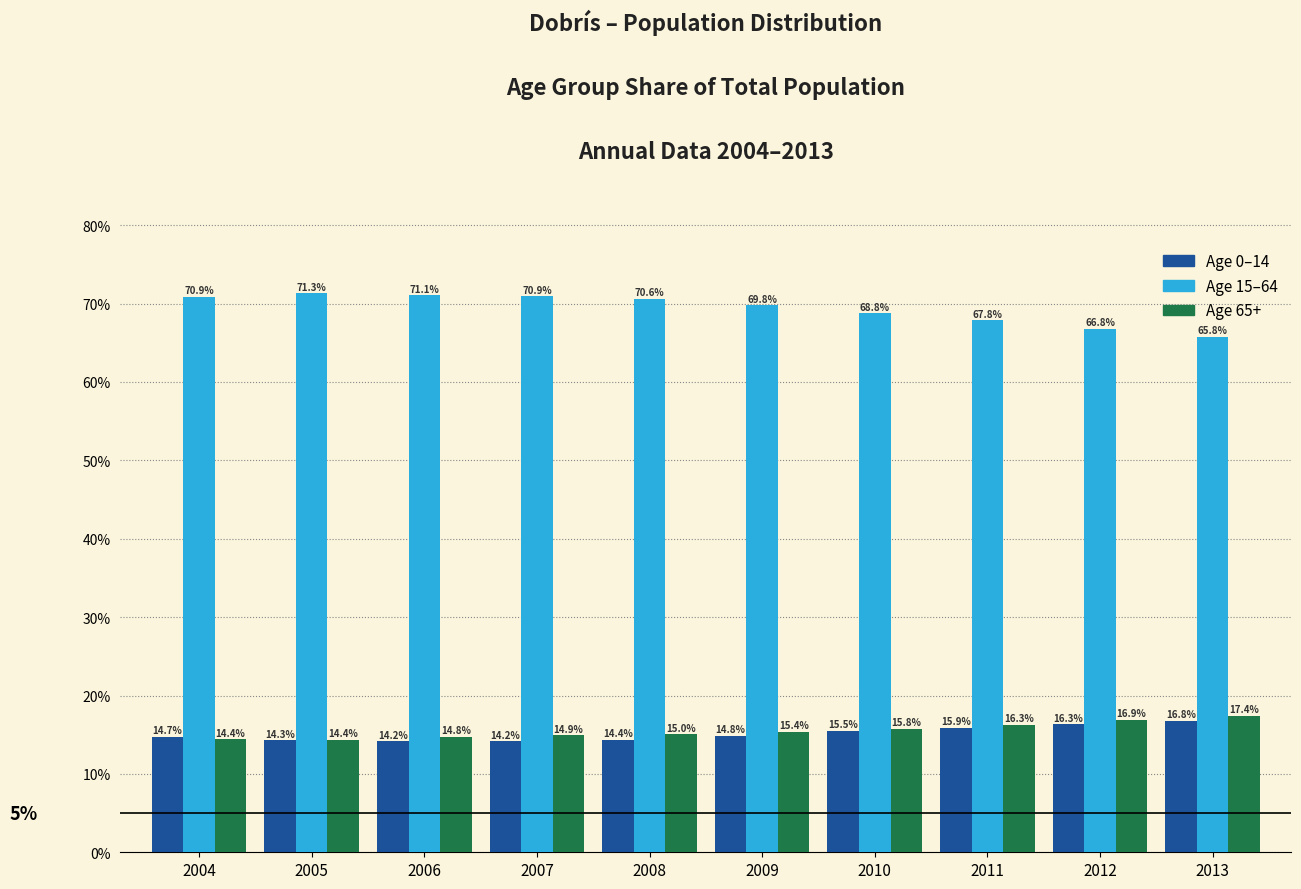

Which label corresponds to the largest value in the chart?

2005